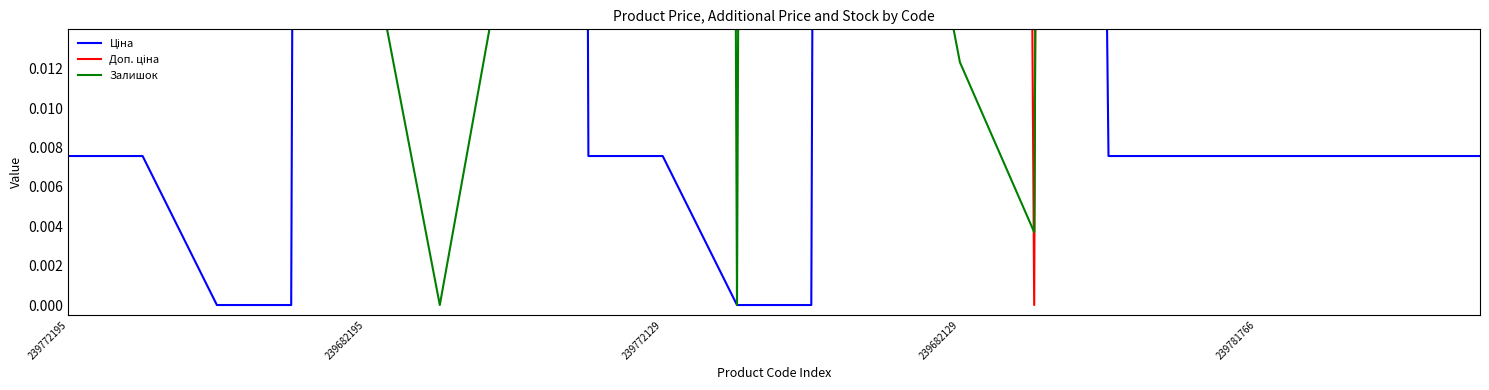

At which label does Доп. ціна reach its minimum?

13